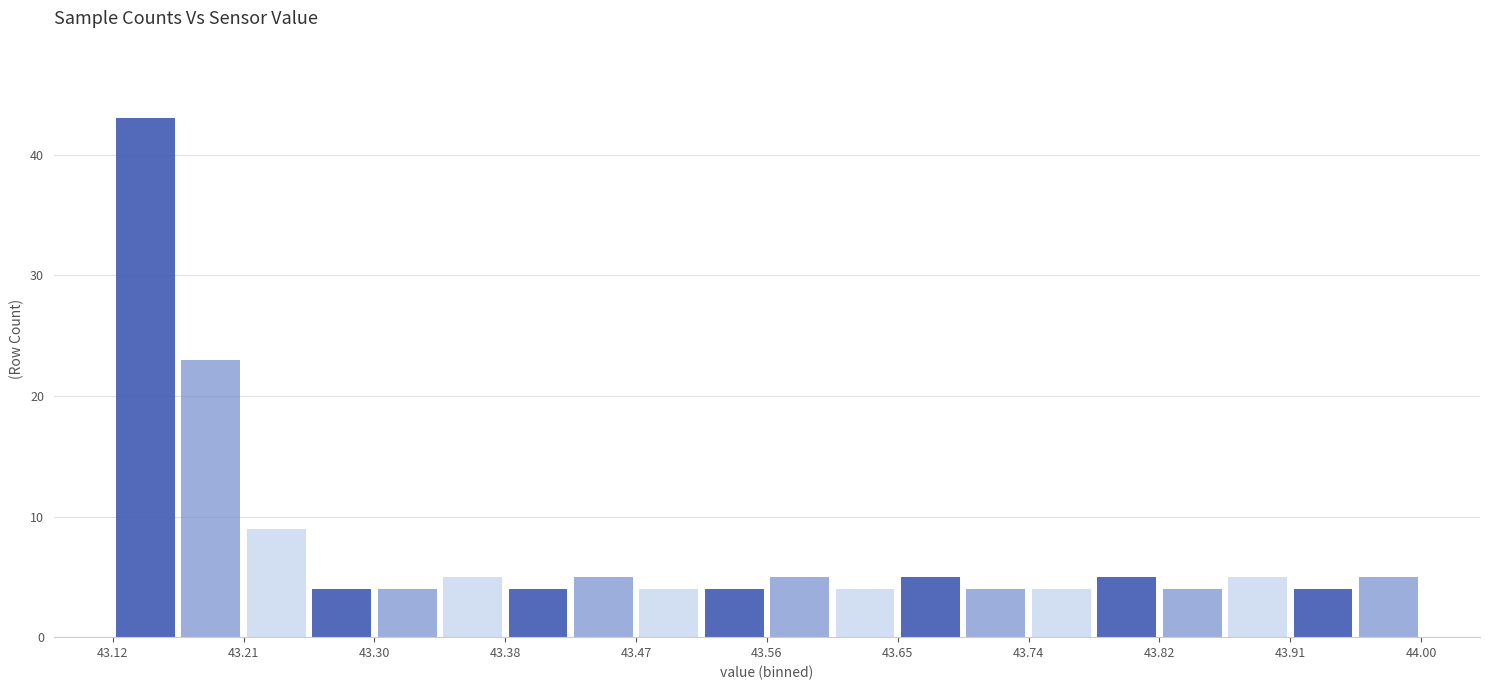

What is the height of the bar covering 43.384 to 43.428 on the x-axis? Neither the bar edges nor the heights are printed on the chart, so give them approximately, as read against the axes.

4